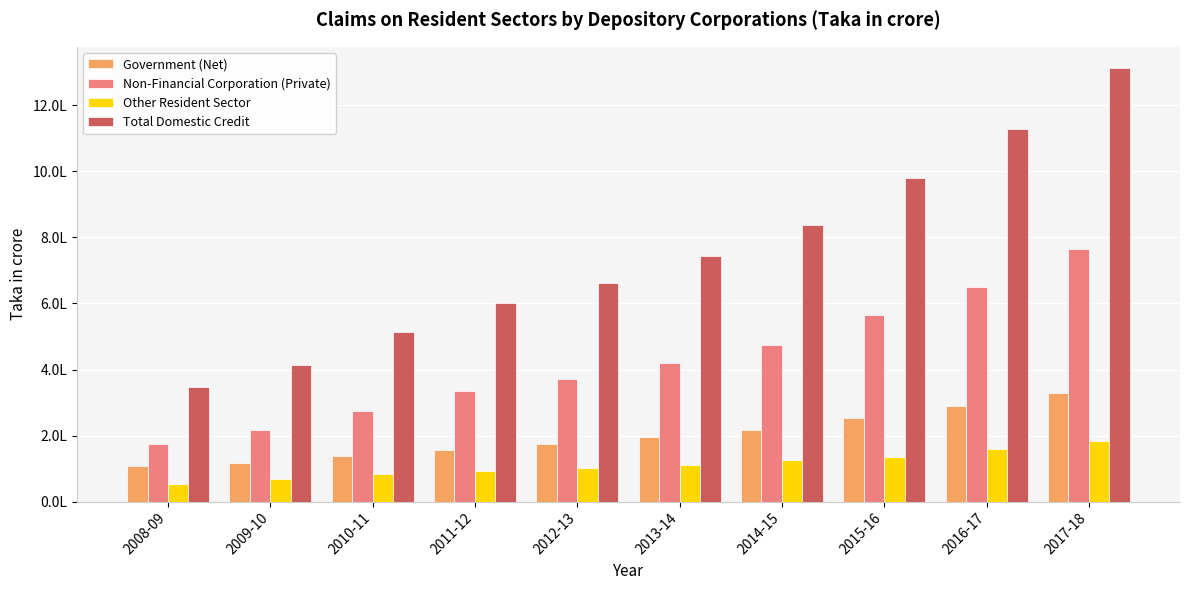

What is the label of the 4th bar from the left?

2011-12